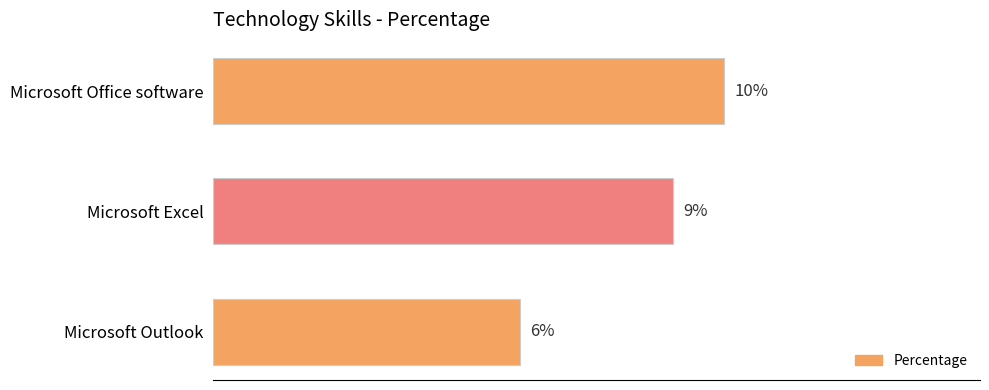

At which label is the value closest to 8?

Microsoft Excel